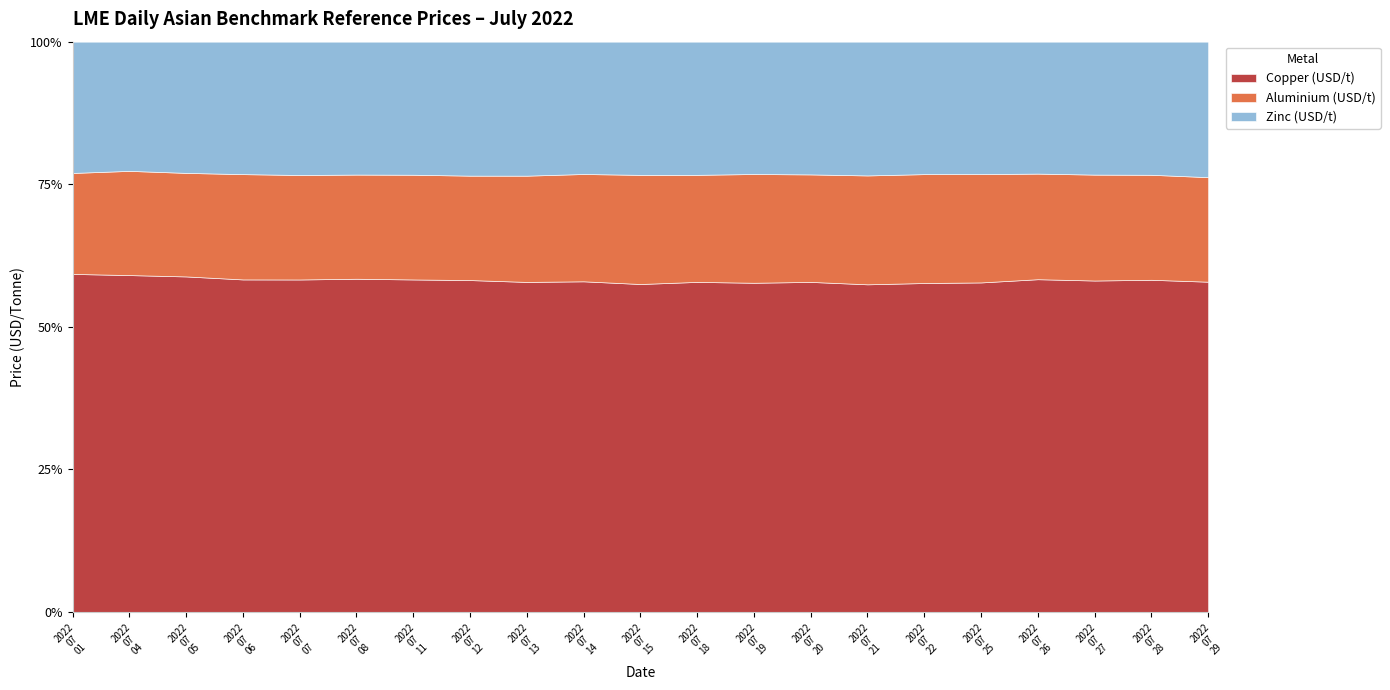

Does the chart display data point markers on the line(s)?

No